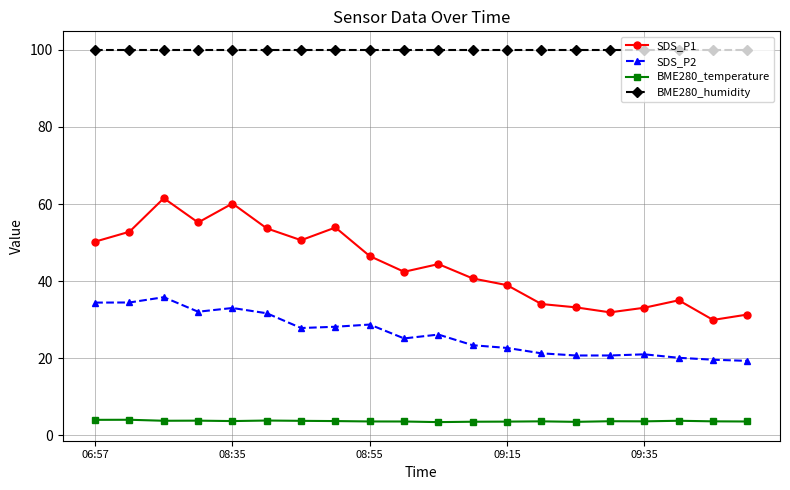

What is the difference between the second highest and minimum values in the SDS_P2 series?

15.2